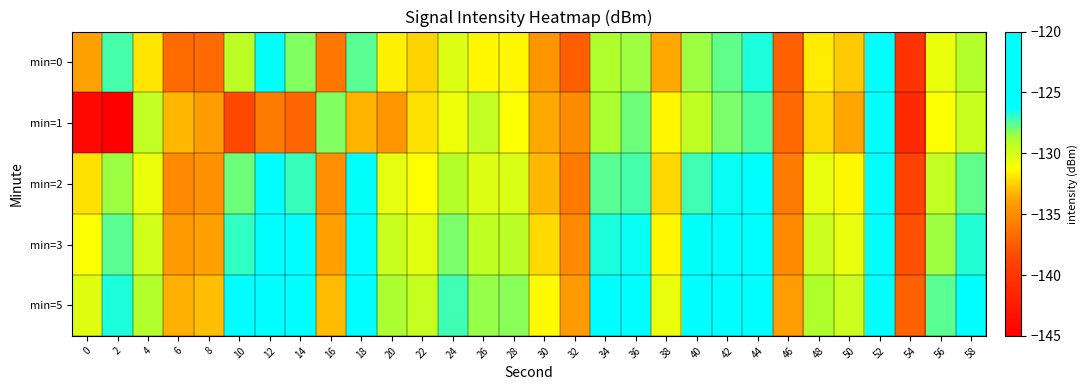

At 18, list the series in order from smallest to largest.

min=1, min=0, min=2, min=3, min=5